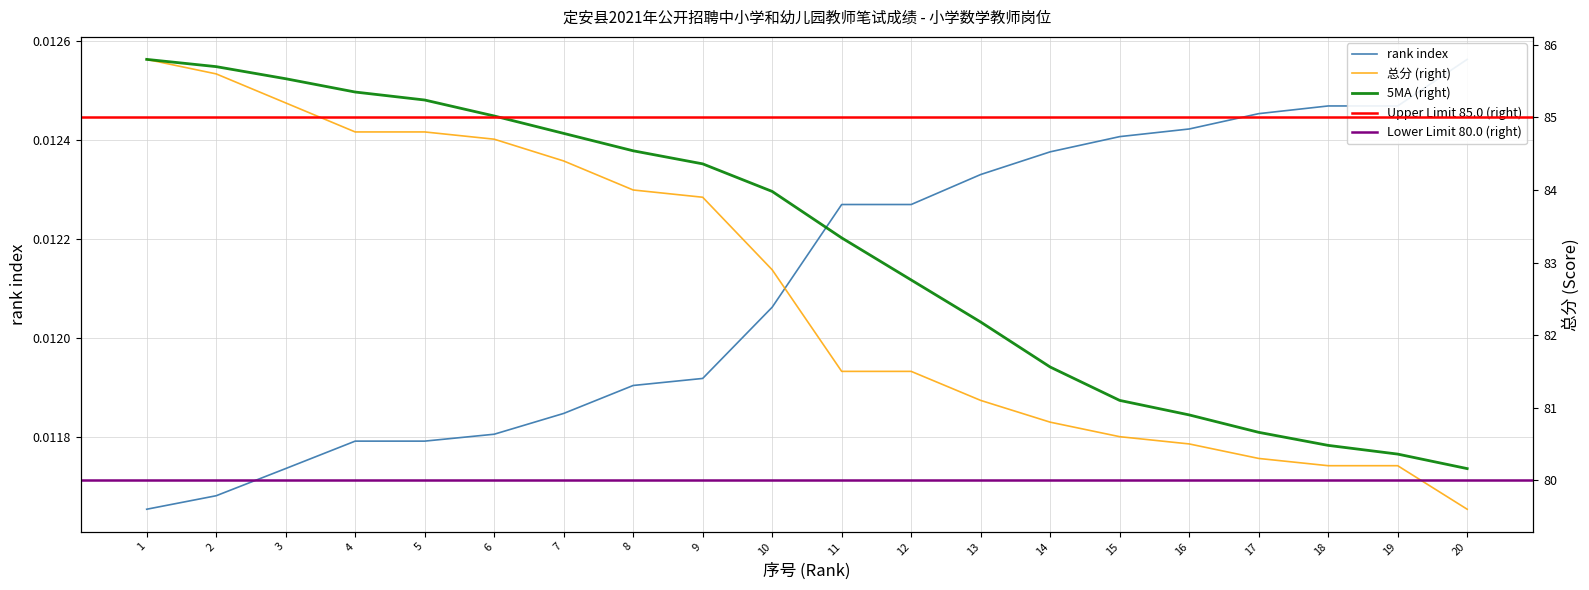

Where does the data first go above 82?

1